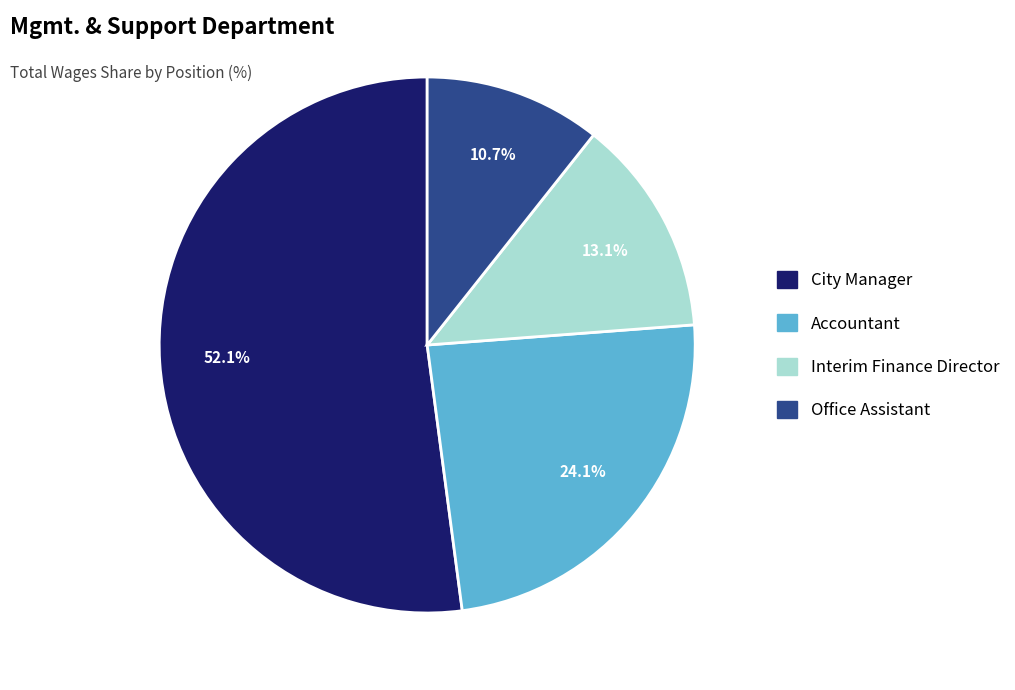

Does Accountant account for over 50% of the chart?

No